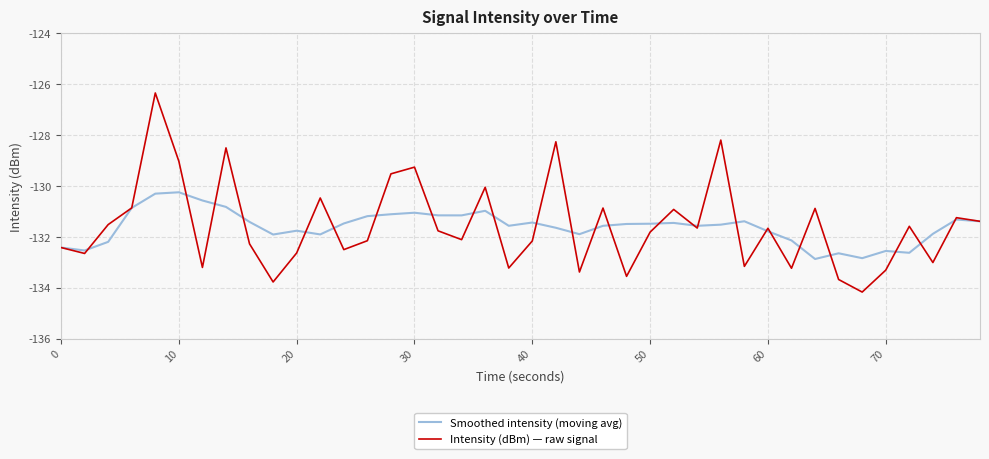

List the series in order of their peak value, lowest first.

Smoothed intensity (moving avg), Intensity (dBm) — raw signal